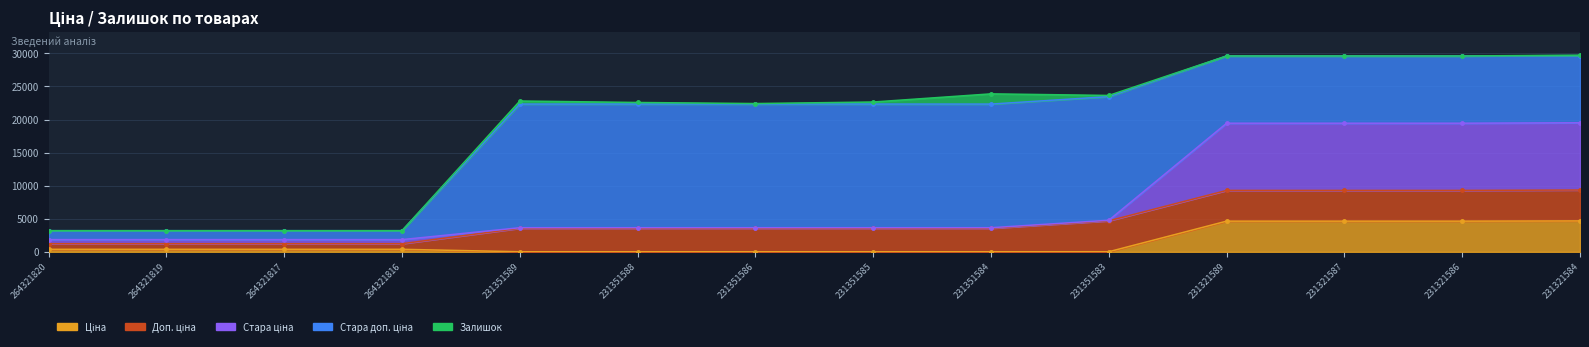

What is the maximum value shown in the chart?

29663.1